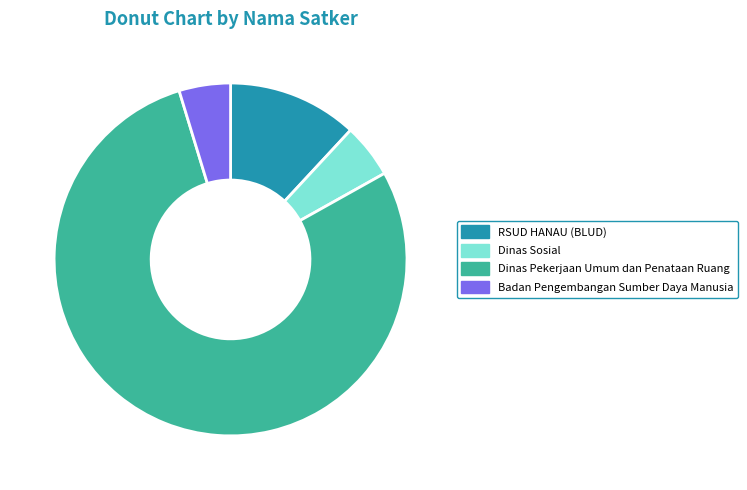

Count the number of slices in the pie.

4